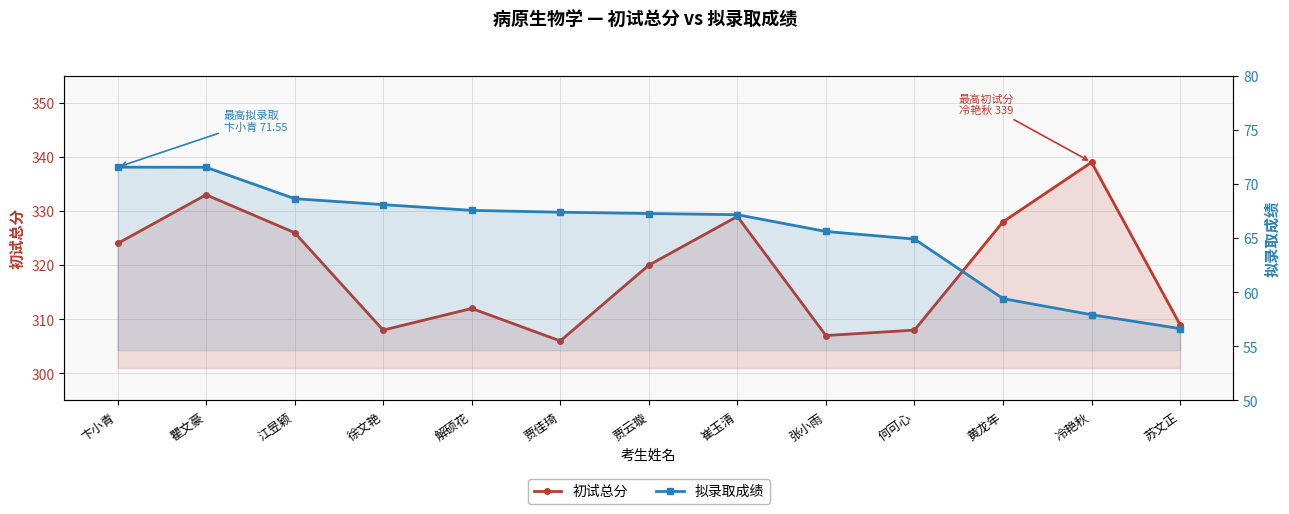

Rank the series by their maximum value, from highest to lowest.

初试总分, 拟录取成绩